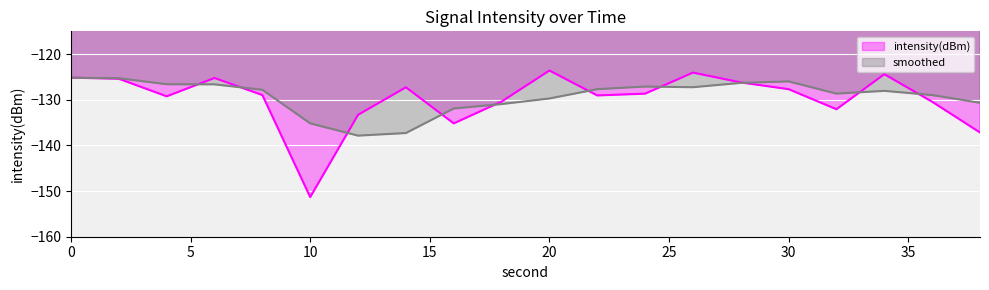

Which series has the largest total across all categories?

smoothed